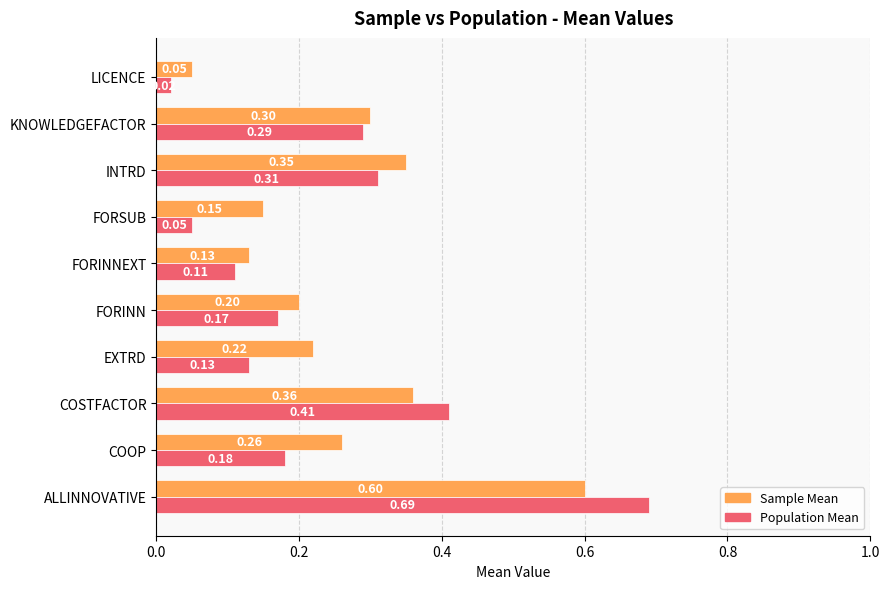

Which series has the largest range (max minus min)?

Population Mean